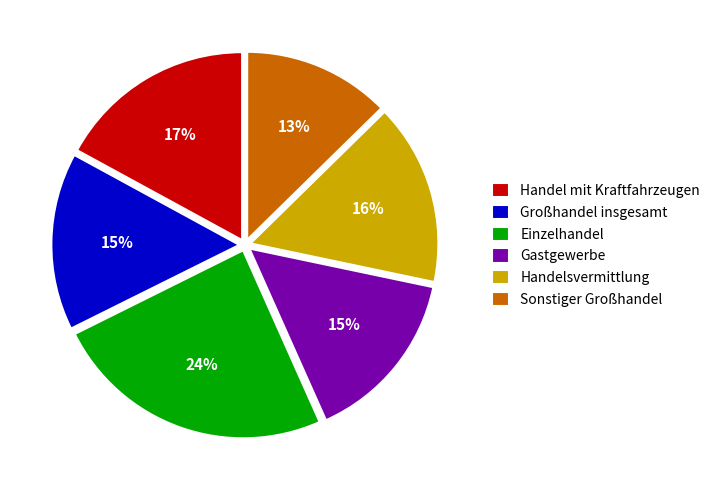

Does Einzelhandel represent more than half of the total?

No